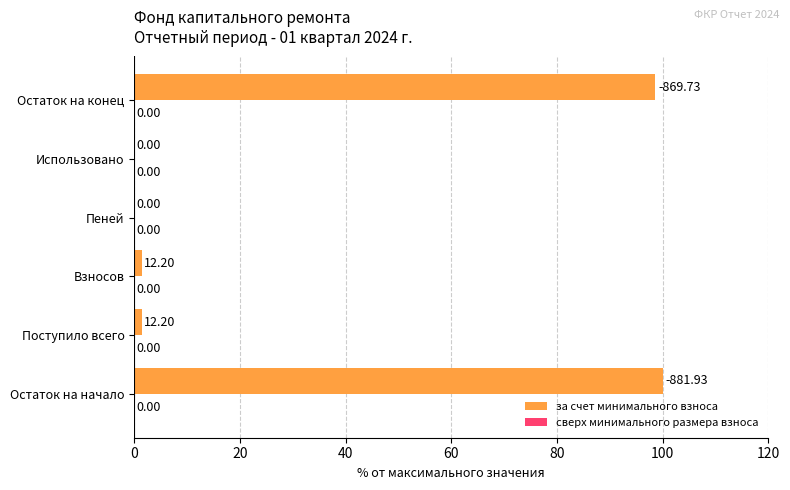

What is the ratio of the value at Взносов to the value at Поступило всего?

1.0